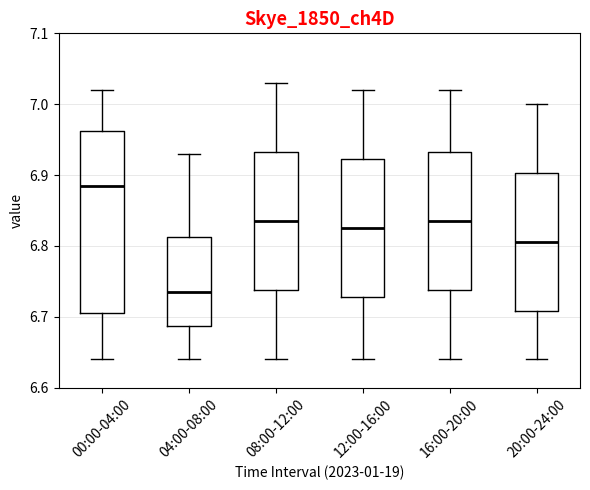

Which box has the highest median line?

00:00-04:00